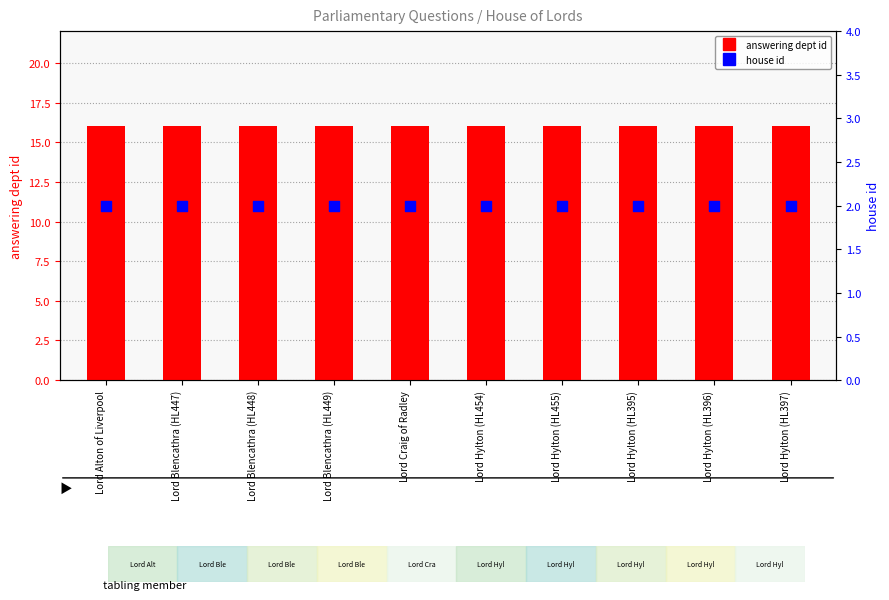

What is the total value across all series at Lord Hylton (HL395)?

18